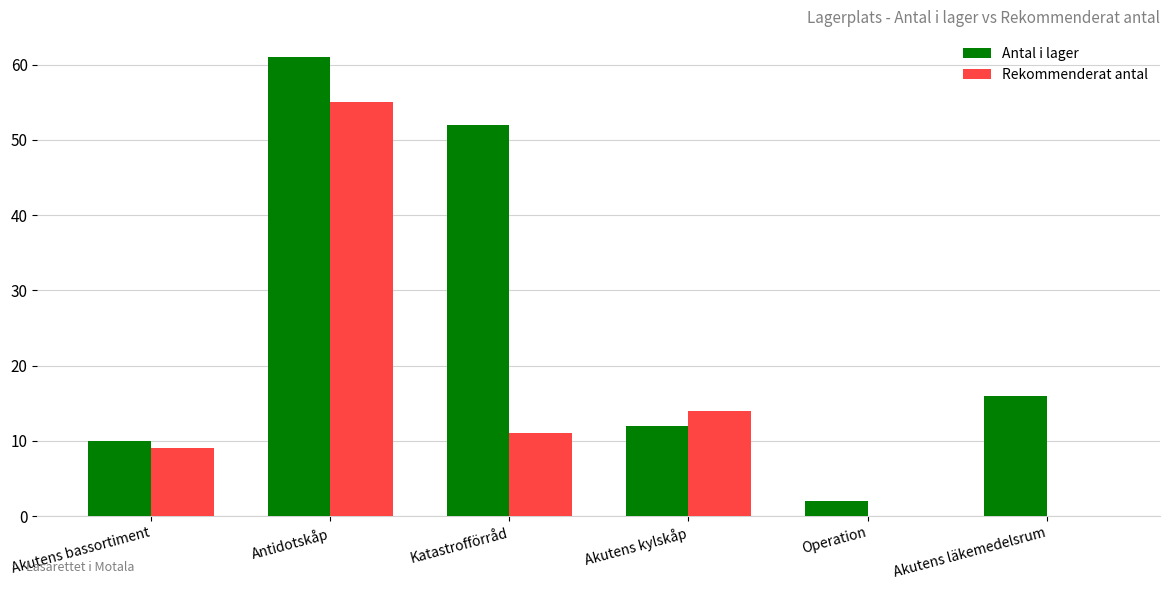

How many categories are shown in the chart?

6